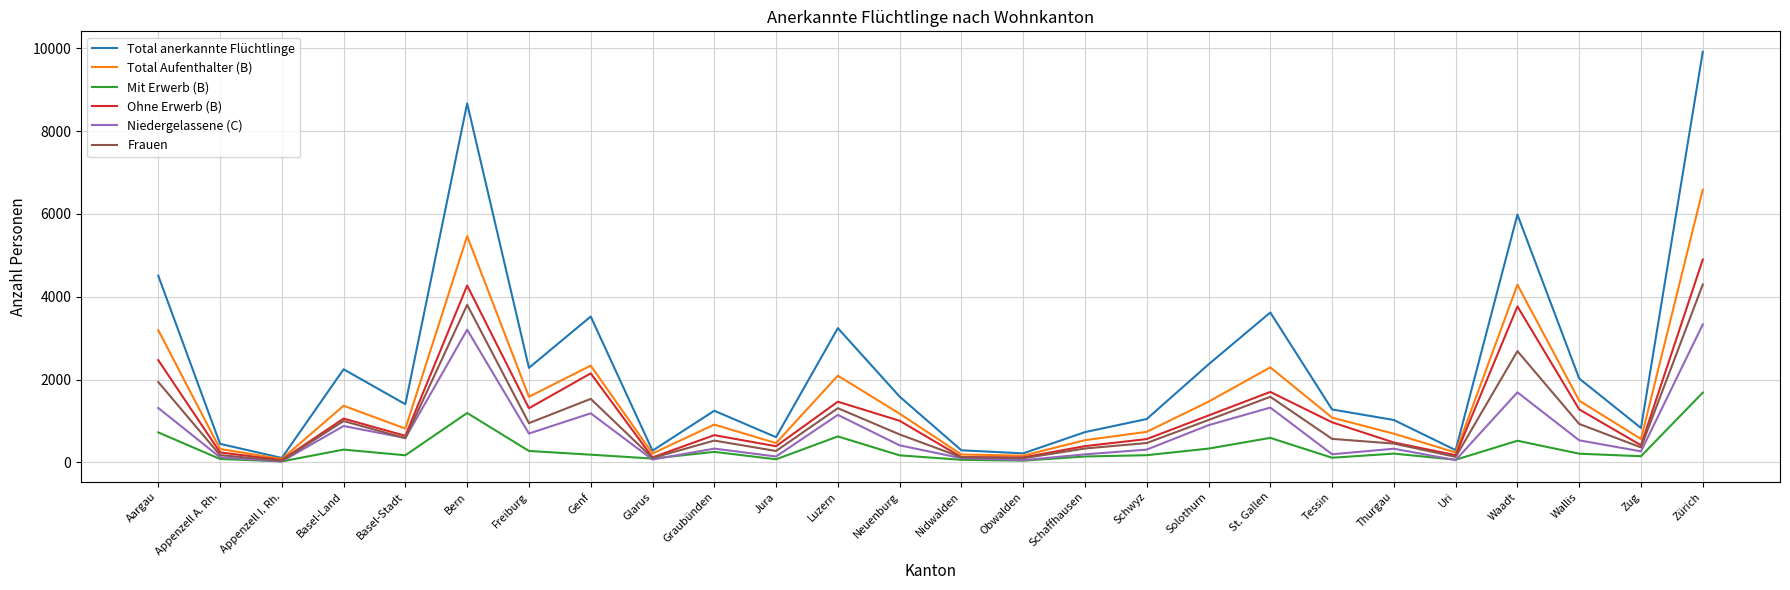

How many lines are shown in the chart?

6